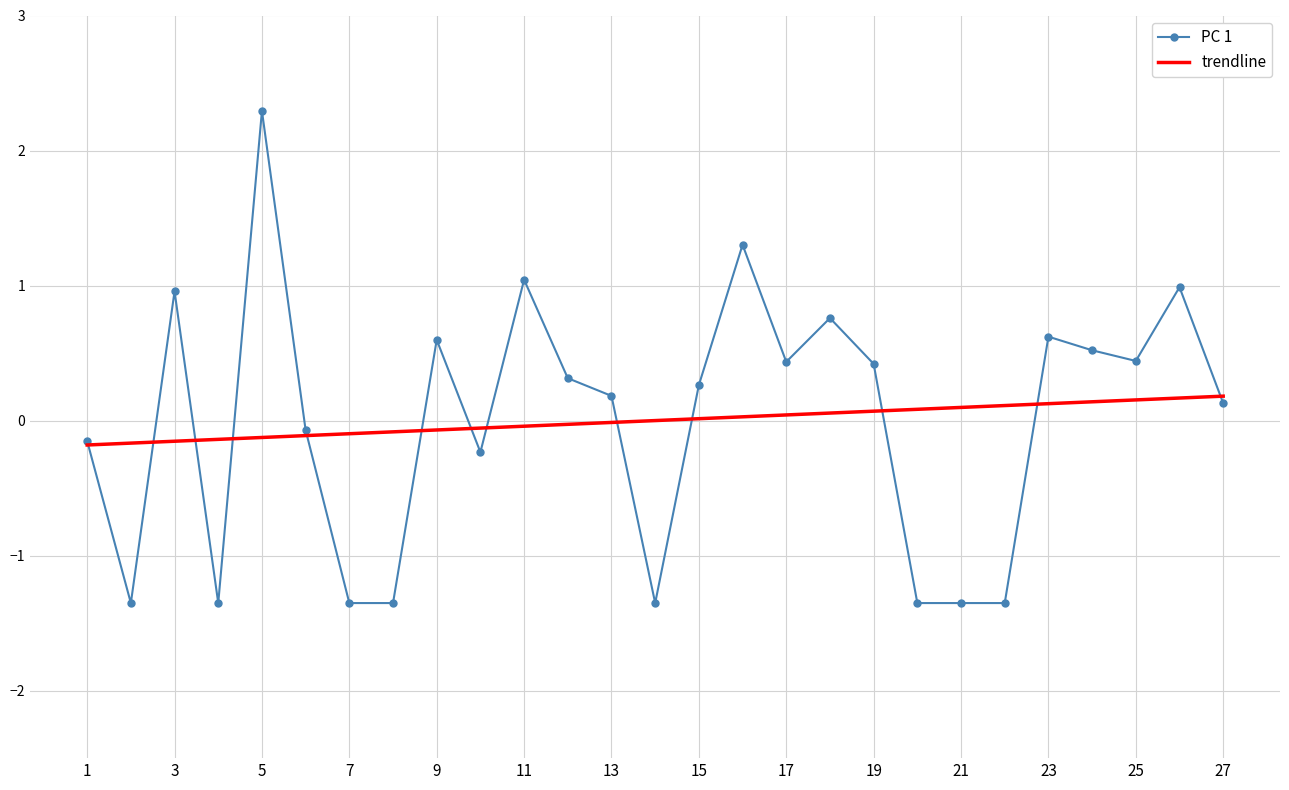

Which series has the largest range (max minus min)?

PC 1